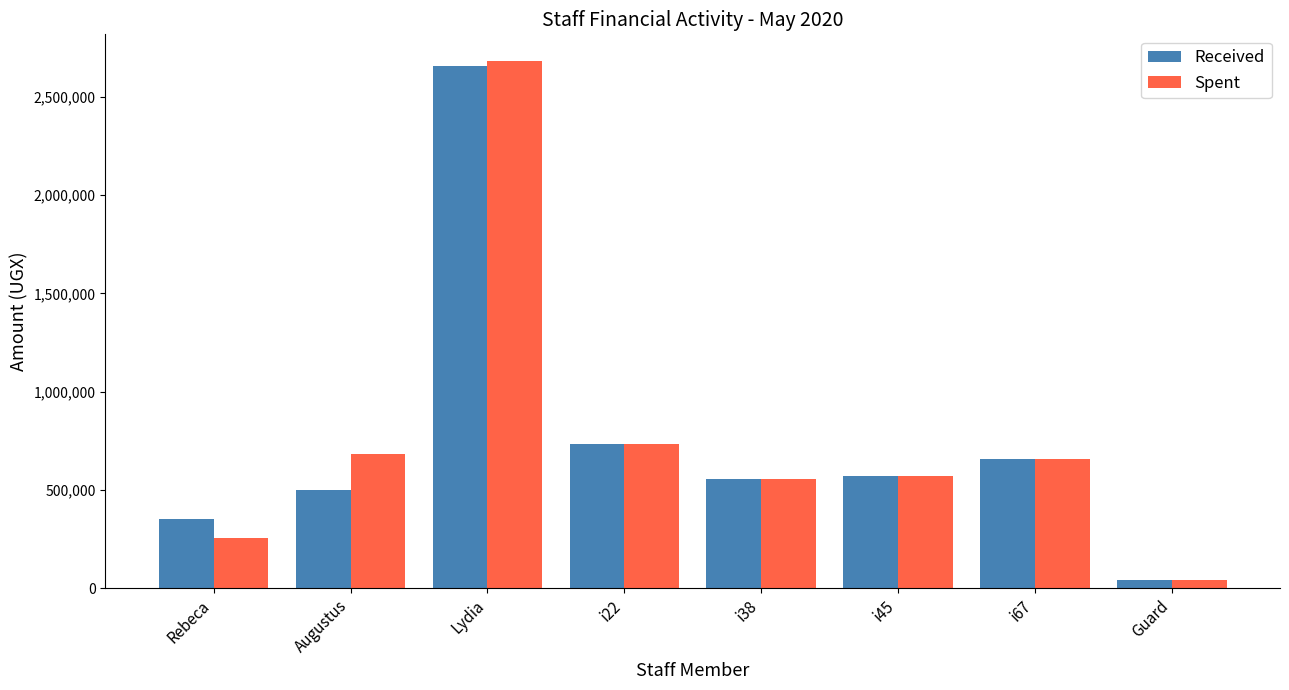

What is the sum of the Spent values at Guard and i67?

695500